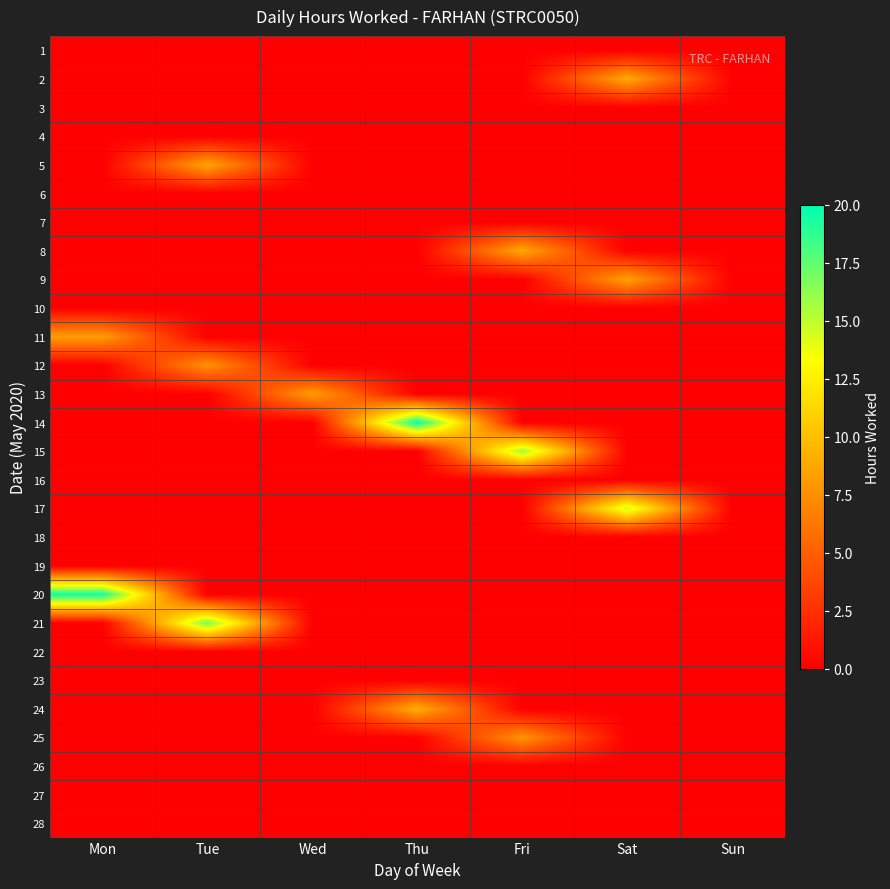

Rank the series at Thu from lowest to highest value.

1, 2, 3, 4, 5, 6, 7, 8, 9, 10, 11, 12, 13, 15, 16, 17, 18, 19, 20, 21, 22, 23, 25, 26, 27, 28, 24, 14